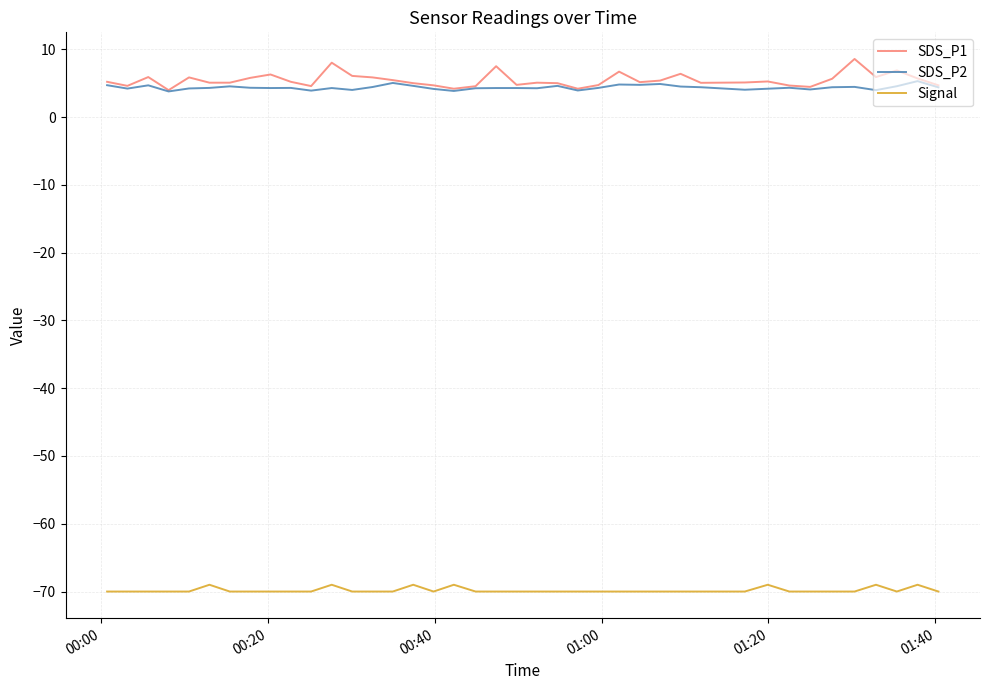

True or false: Signal and SDS_P2 intersect in this chart.

False